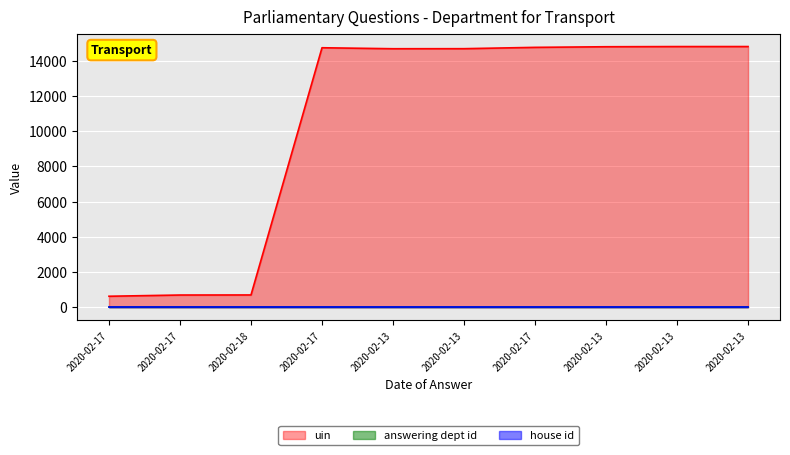

Reading left to right, list all the values displayed in this chart.

uin: 2020-02-17=621	2020-02-17=690	2020-02-18=694	2020-02-17=14732	2020-02-13=14676	2020-02-13=14679	2020-02-17=14754	2020-02-13=14789	2020-02-13=14799	2020-02-13=14800
answering dept id: 2020-02-17=27	2020-02-17=27	2020-02-18=27	2020-02-17=27	2020-02-13=27	2020-02-13=27	2020-02-17=27	2020-02-13=27	2020-02-13=27	2020-02-13=27
house id: 2020-02-17=1	2020-02-17=1	2020-02-18=1	2020-02-17=1	2020-02-13=1	2020-02-13=1	2020-02-17=1	2020-02-13=1	2020-02-13=1	2020-02-13=1